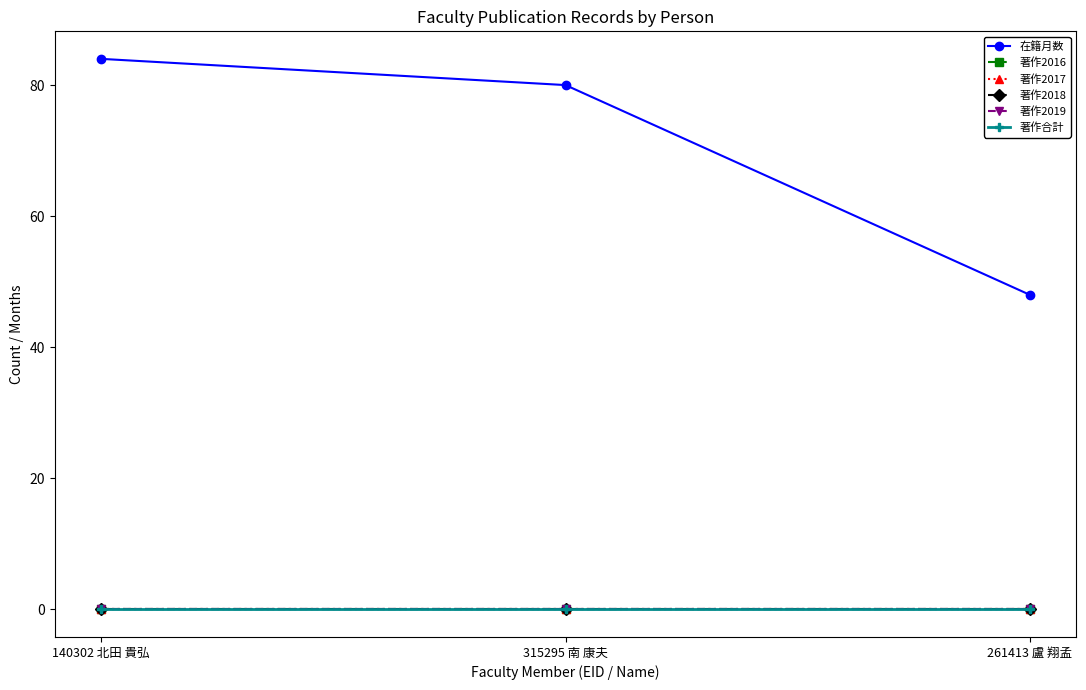

Reading left to right, extract all data points from this chart.

在籍月数: 140302 北田 貴弘=84	315295 南 康夫=80	261413 盧 翔孟=48
著作2016: 140302 北田 貴弘=0	315295 南 康夫=0	261413 盧 翔孟=0
著作2017: 140302 北田 貴弘=0	315295 南 康夫=0	261413 盧 翔孟=0
著作2018: 140302 北田 貴弘=0	315295 南 康夫=0	261413 盧 翔孟=0
著作2019: 140302 北田 貴弘=0	315295 南 康夫=0	261413 盧 翔孟=0
著作合計: 140302 北田 貴弘=0	315295 南 康夫=0	261413 盧 翔孟=0